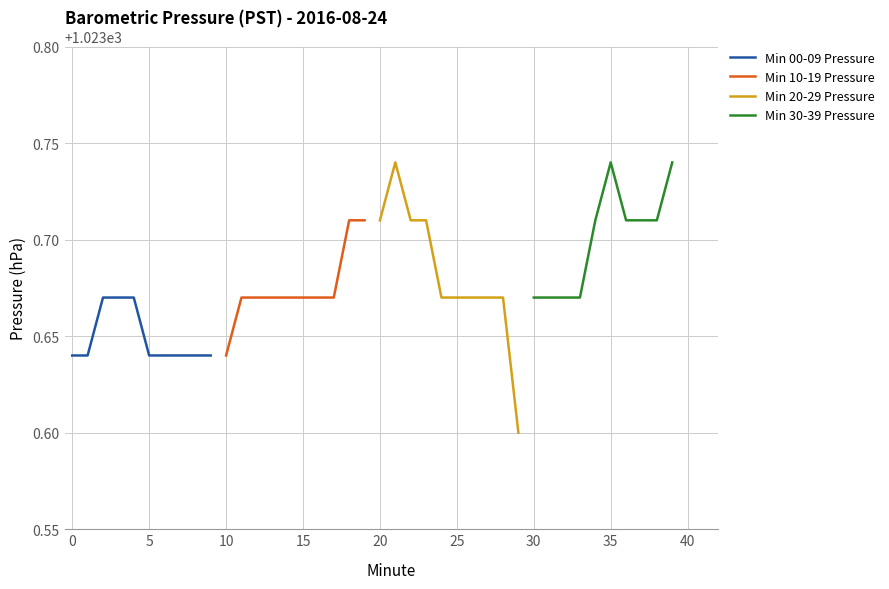

What is the sum of the Min 10-19 Pressure values at 15 and 10?

2047.3